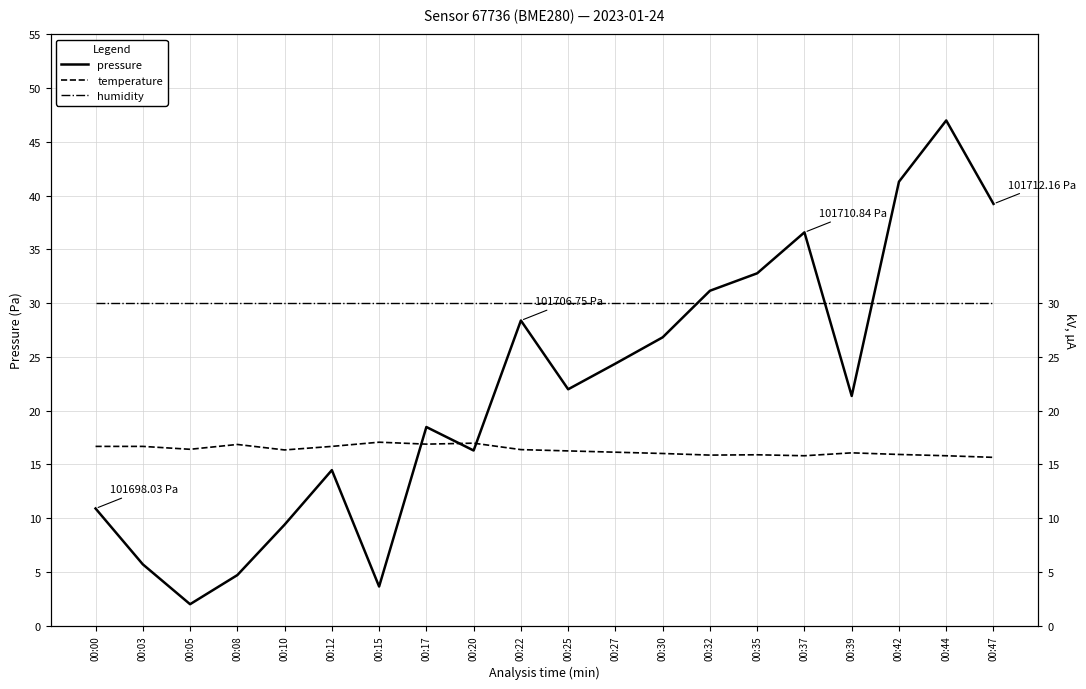

True or false: humidity and temperature cross at least once.

False